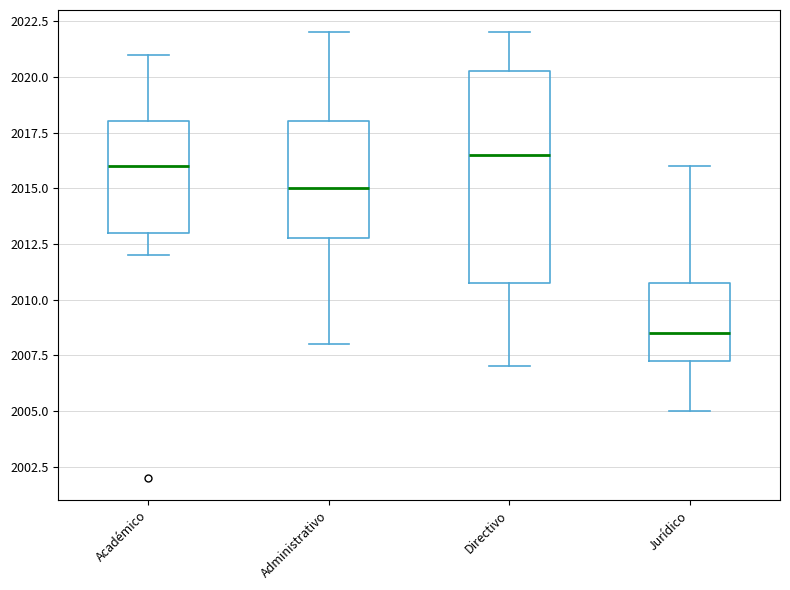

Which box has the highest median line?

Directivo